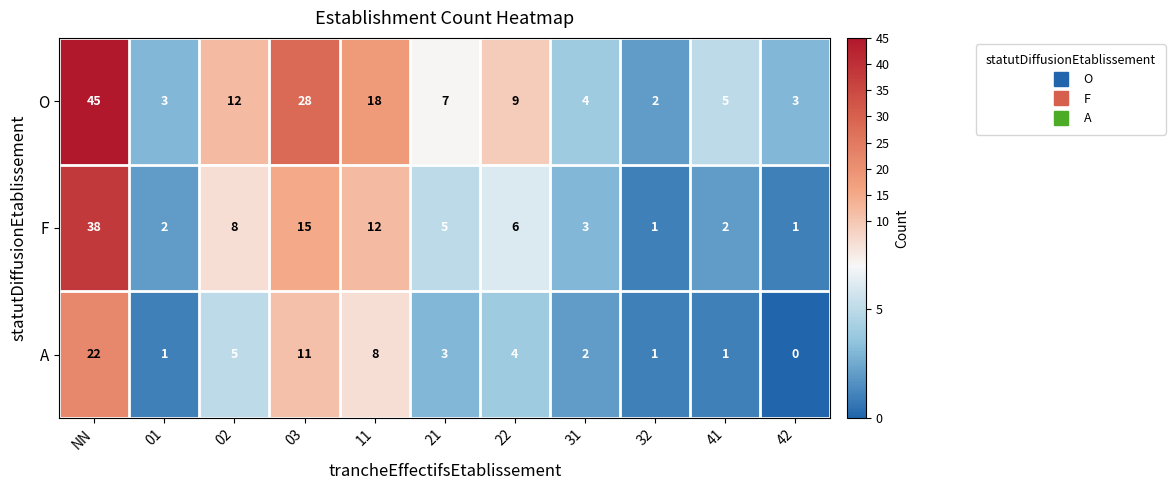

Rank the series by their maximum value, from highest to lowest.

O, F, A